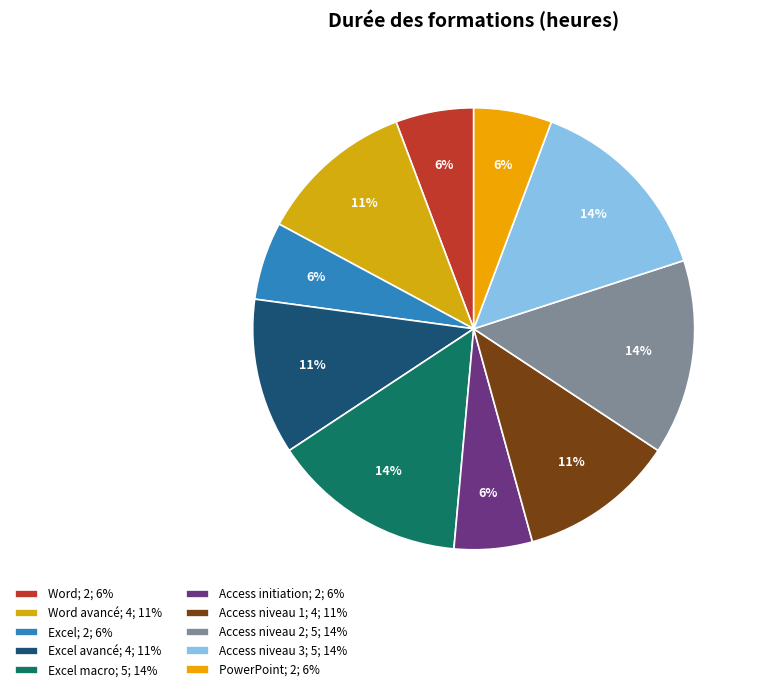

Does any single category account for the majority?

No